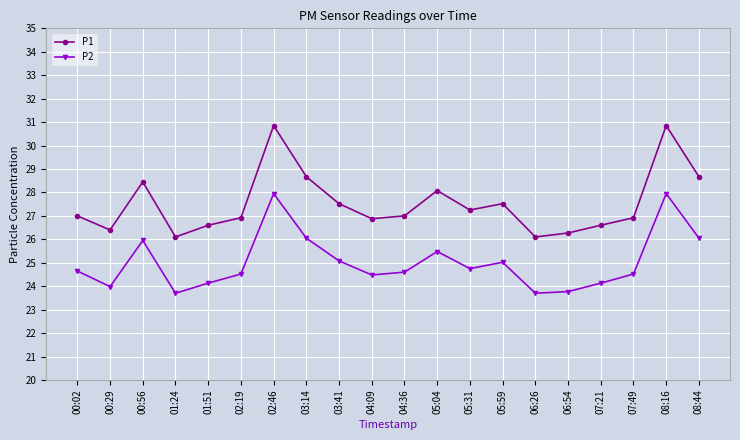

What is the sum of the P1 values at 00:02 and 04:09?

53.9